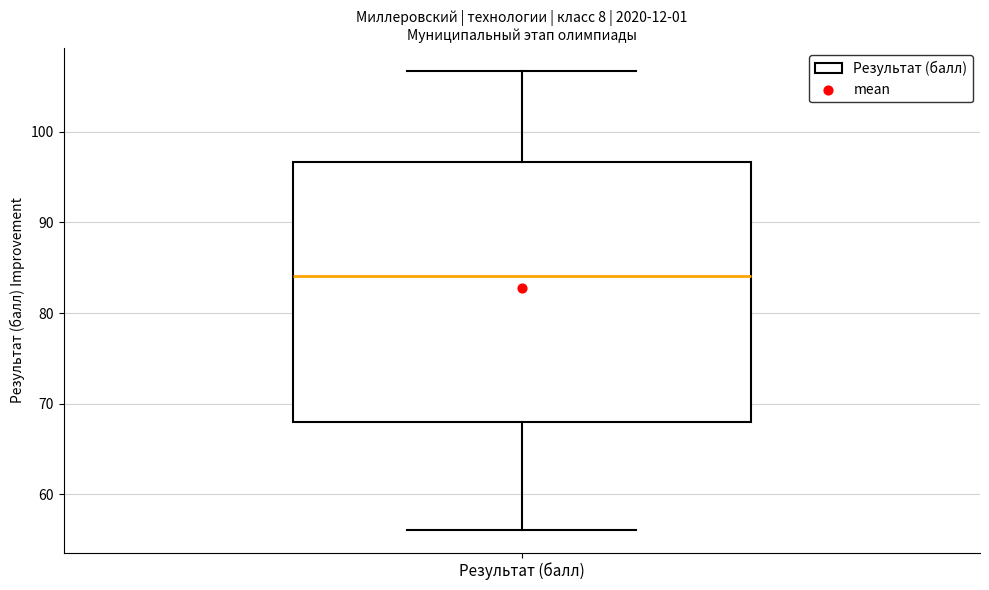

Read this box plot against the y-axis: the position of the median line, the range covered by the box, and the ends of both whiskers. The values are not printed on the chart, so give them approximately, as read against the axis.

median 84, box 68 to 97, whiskers 56 to 107